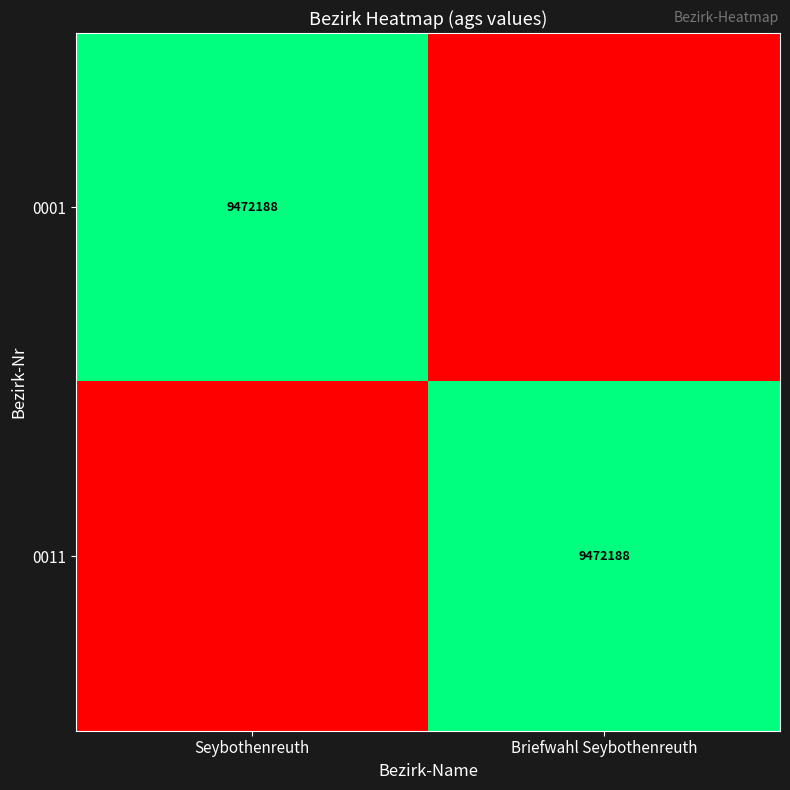

True or false: 0001 has a value of 13594569 at Seybothenreuth.

False